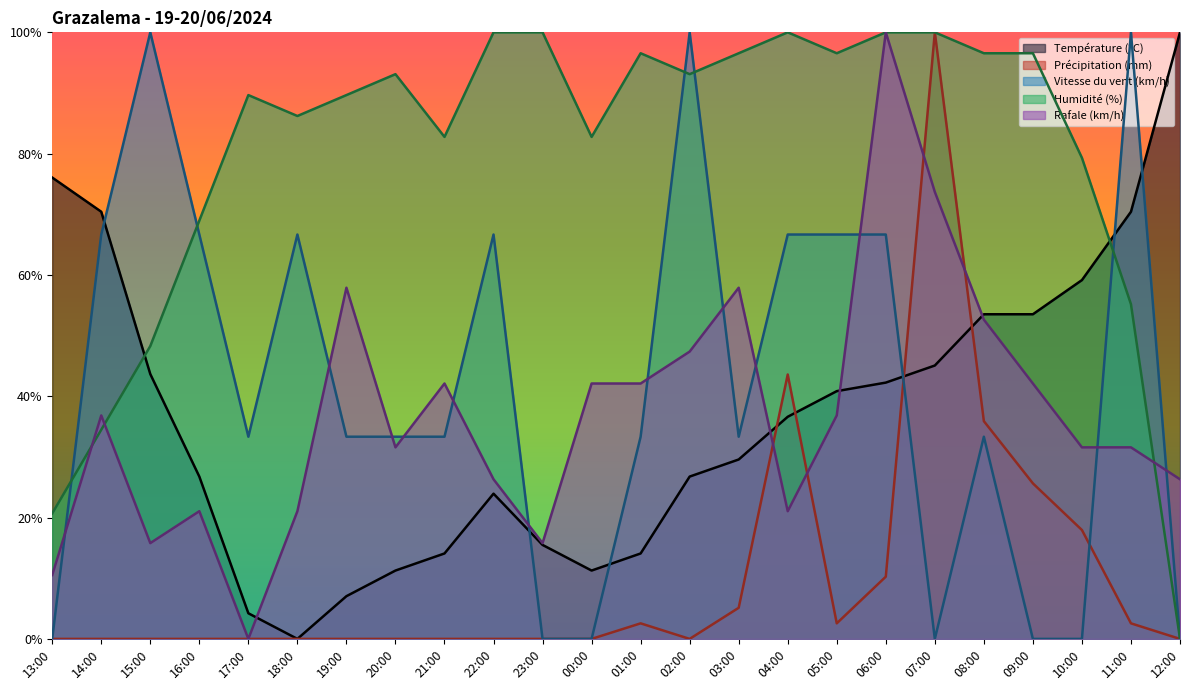

Which has a higher value, 19:00 or 09:00?

09:00